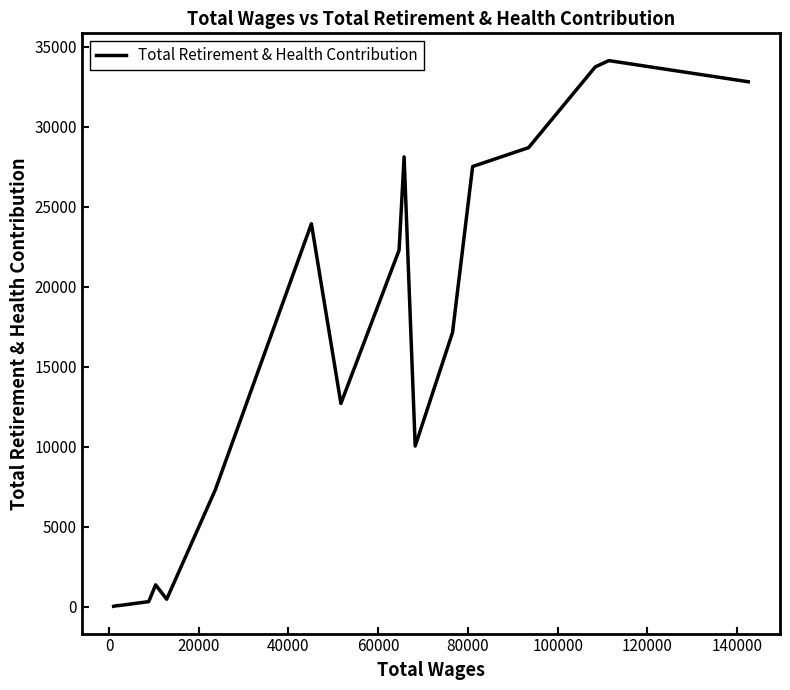

What is the difference between the maximum and minimum values?

34103